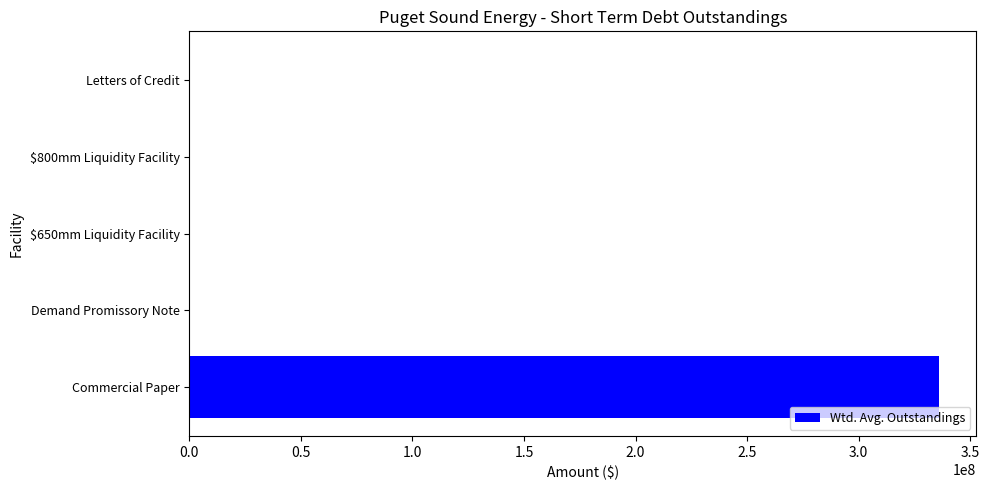

The value at $800mm Liquidity Facility is 0.0. True or false?

True